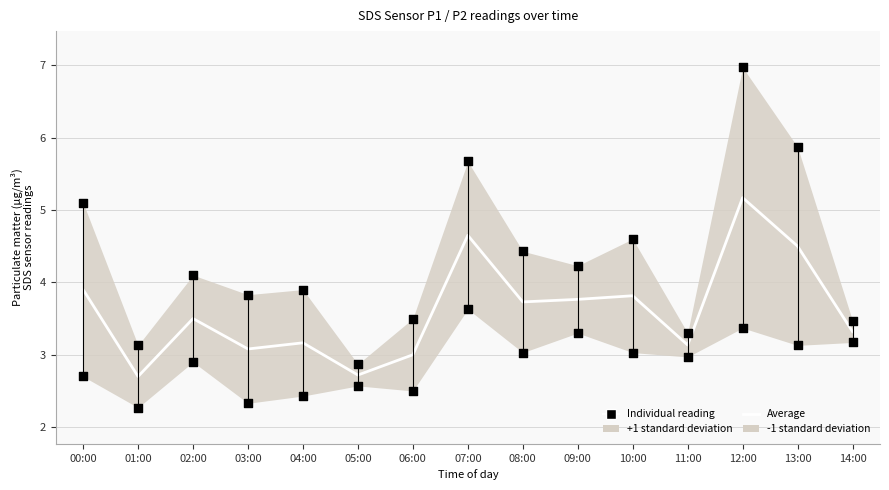

What is the change in value from 04:00 to 06:00?

-0.2